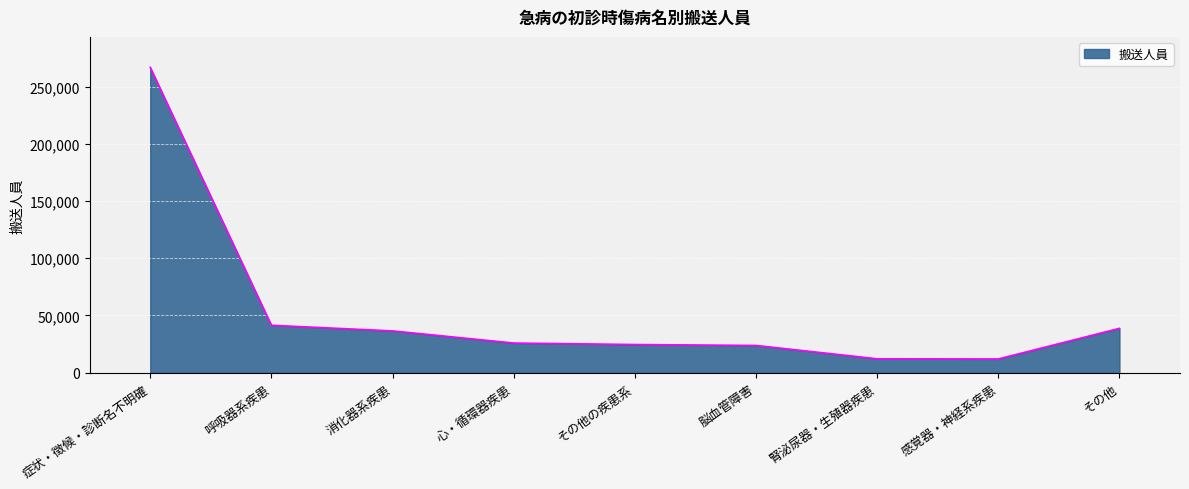

What is the maximum value shown in the chart?

266691